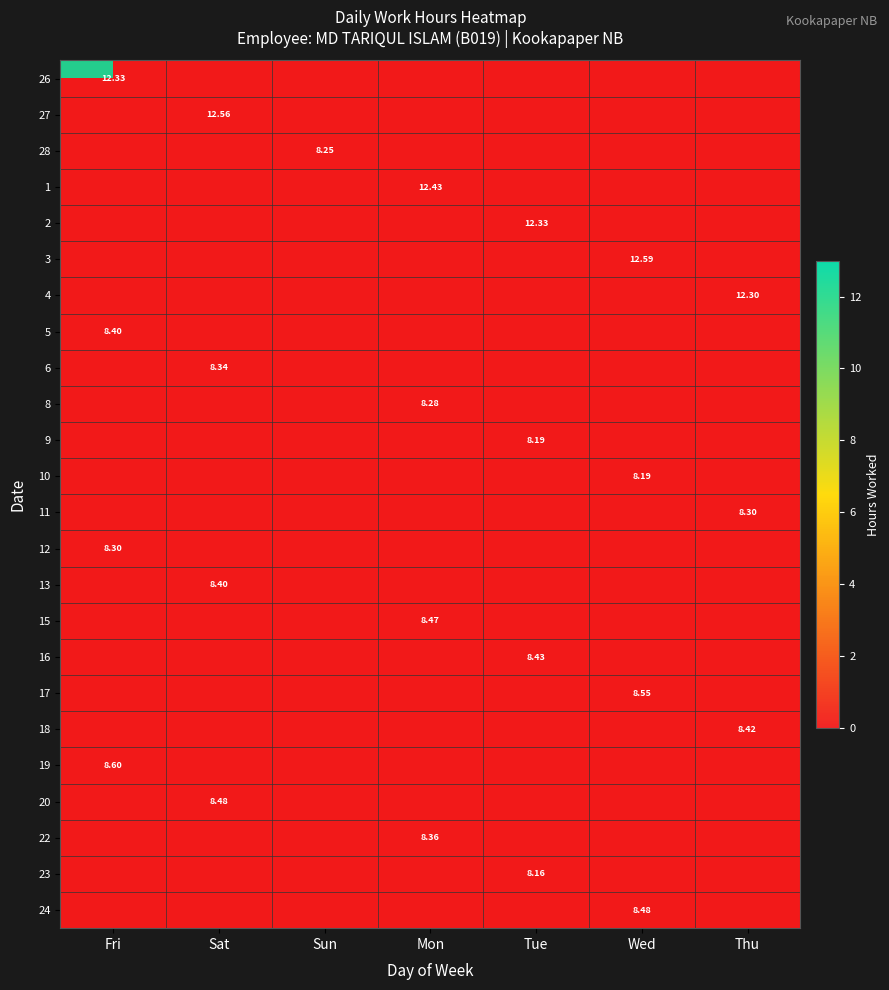

Count the number of data series in this chart.

24